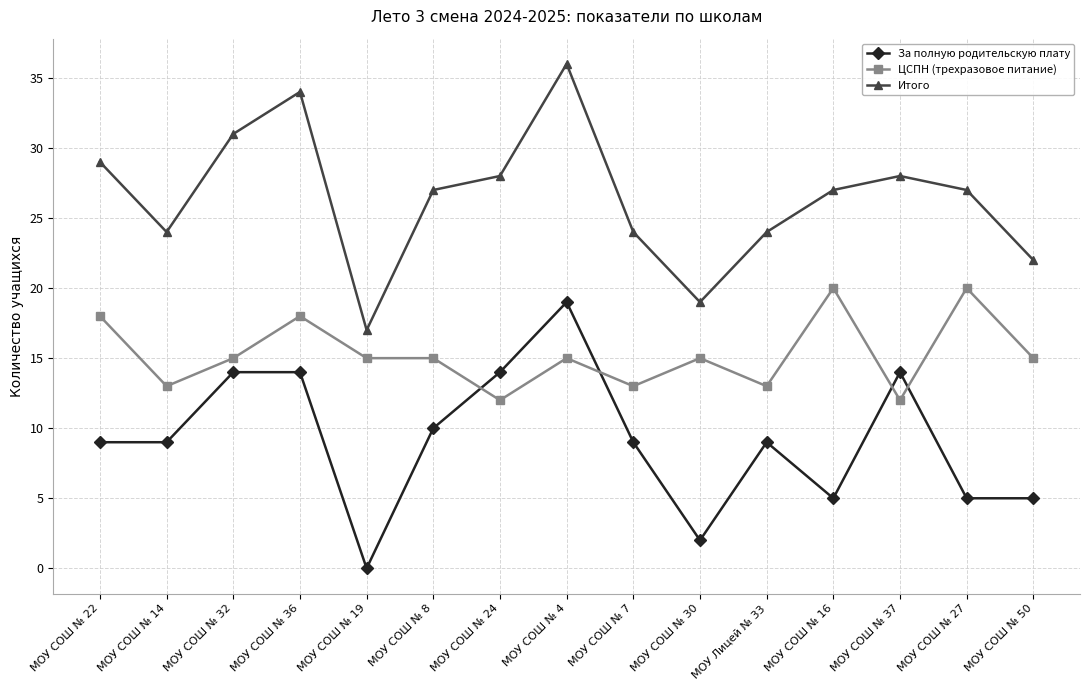

At which category does ЦСПН (трехразовое питание) reach its first local peak?

МОУ СОШ № 36